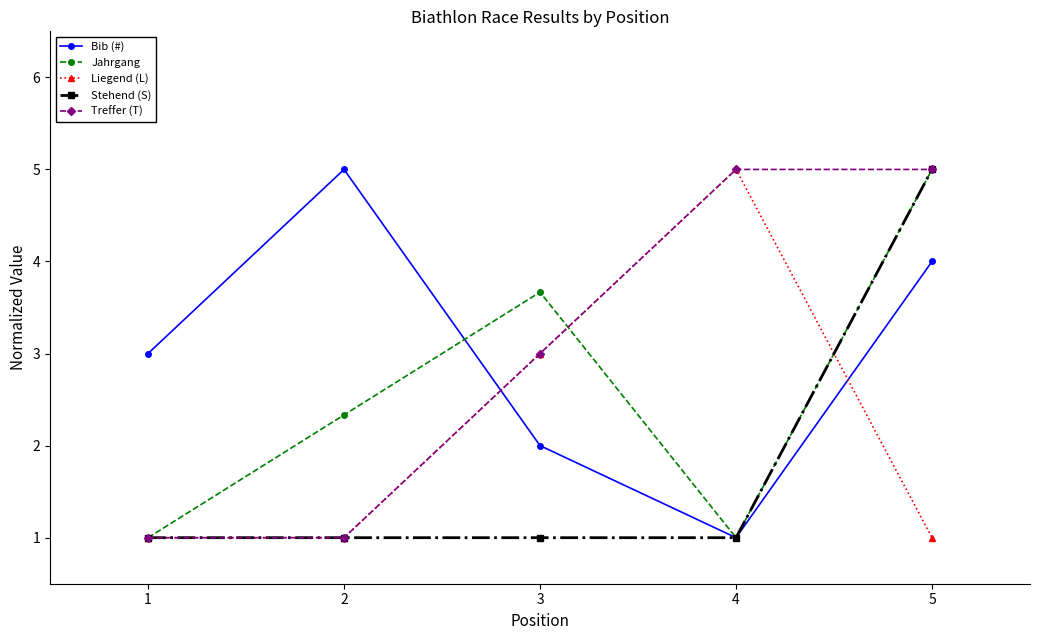

Between which two adjacent categories do Bib (#) and Treffer (T) first intersect?

2 and 3